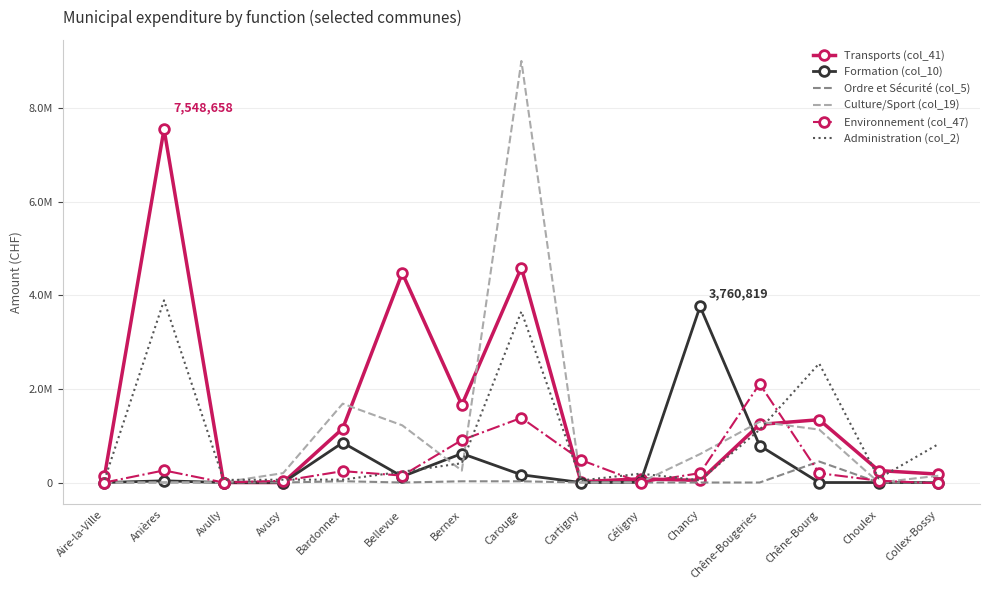

What are all the series names shown in the legend?

Transports (col_41), Formation (col_10), Ordre et Sécurité (col_5), Culture/Sport (col_19), Environnement (col_47), Administration (col_2)